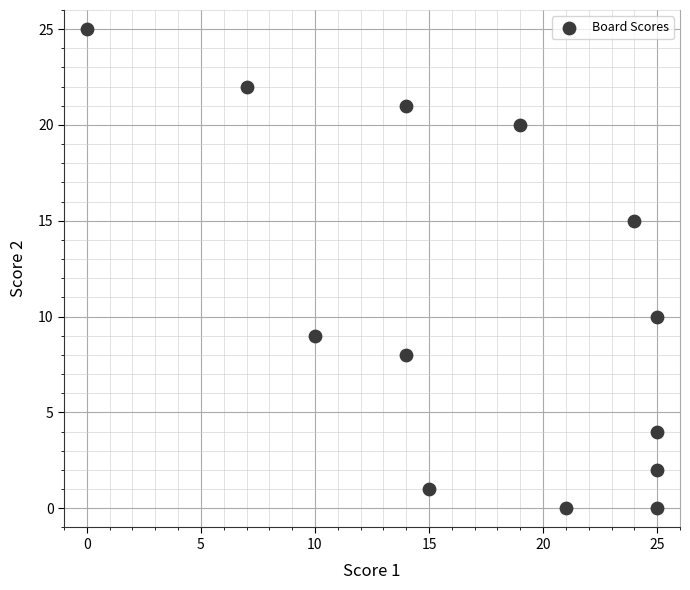

What is the range of X values (max minus min)?

25